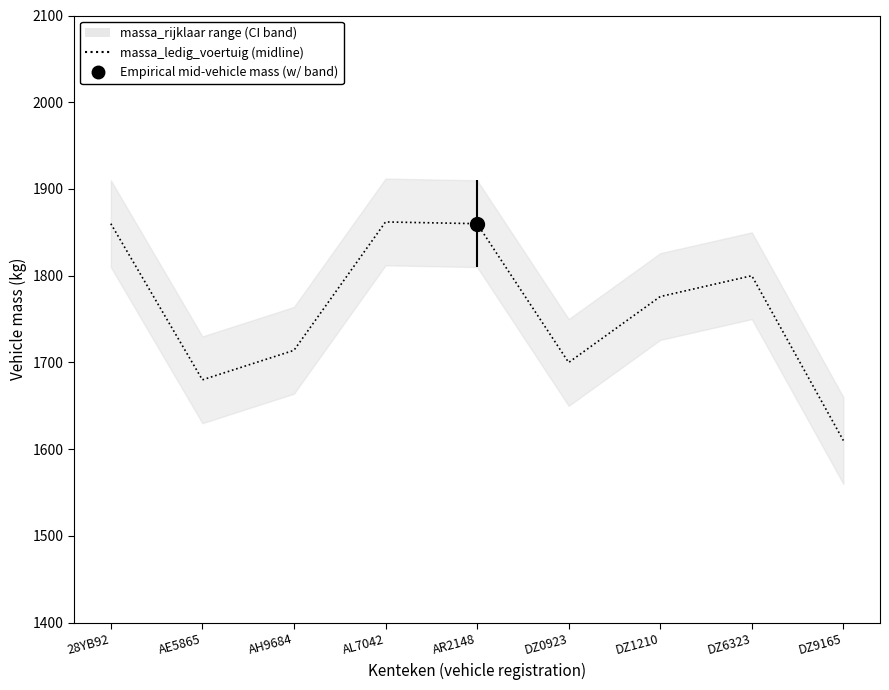

How many lines are shown in the chart?

1